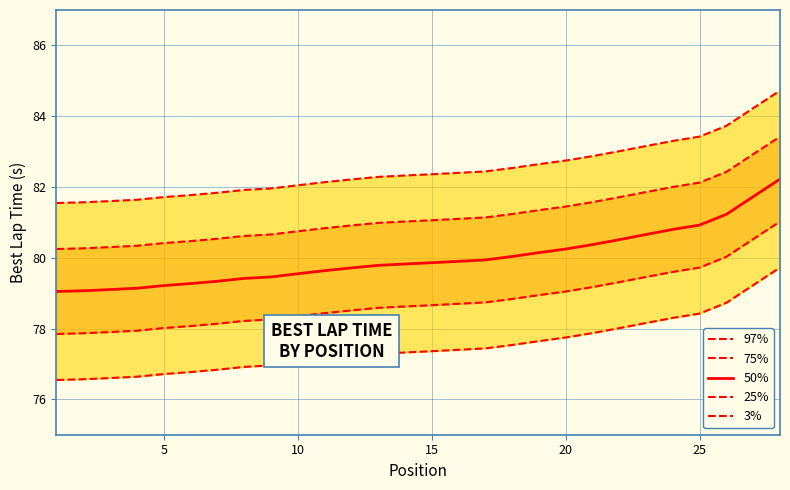

List the series in order of their overall mean, highest first.

97%, 75%, 50%, 25%, 3%